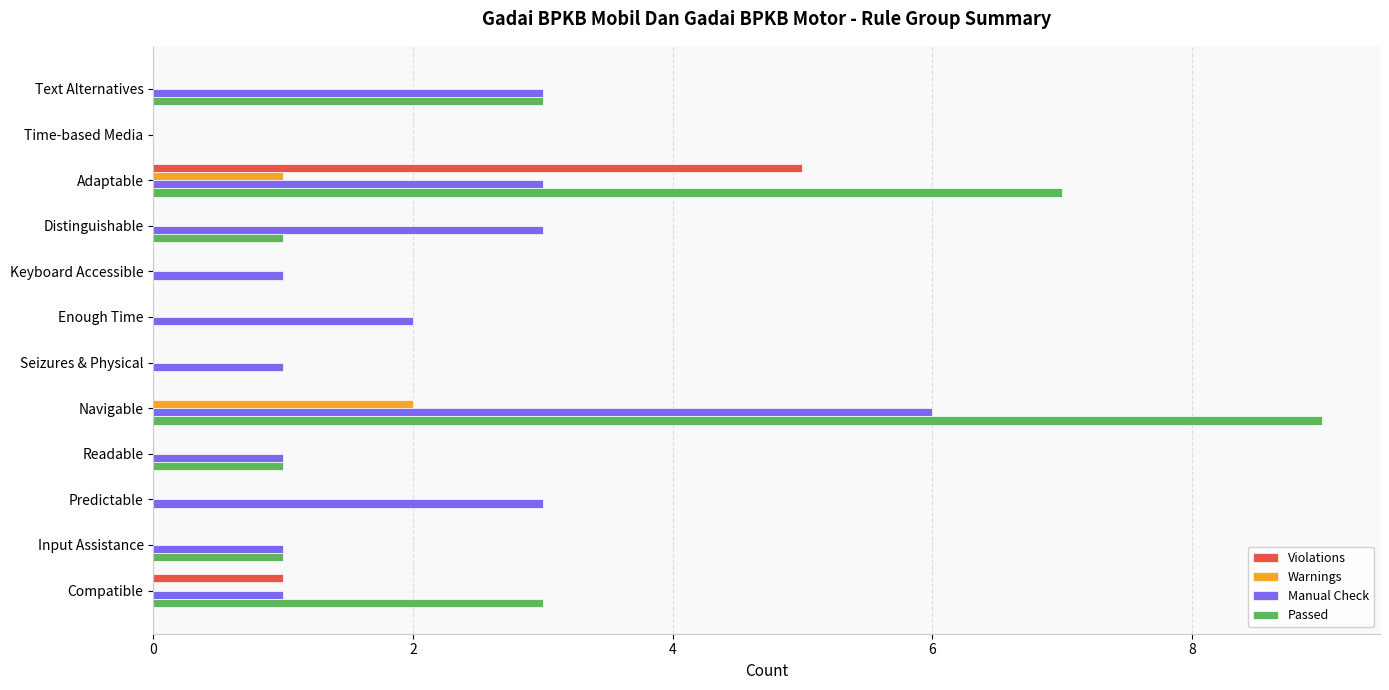

What is the sum of the Passed values at Adaptable and Time-based Media?

7